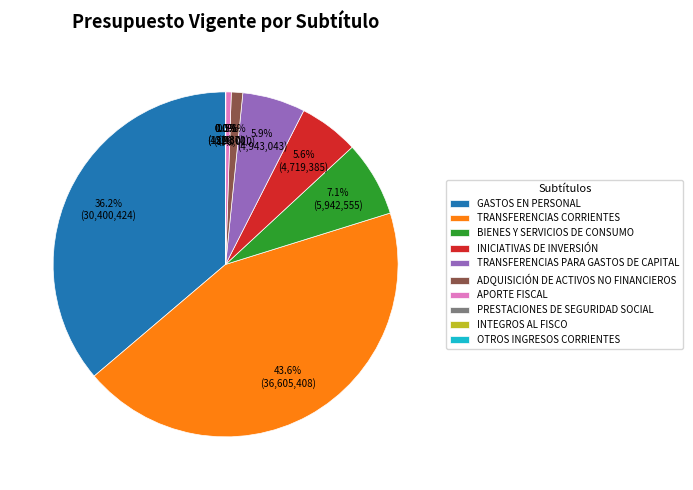

How many slices are in this pie chart?

10